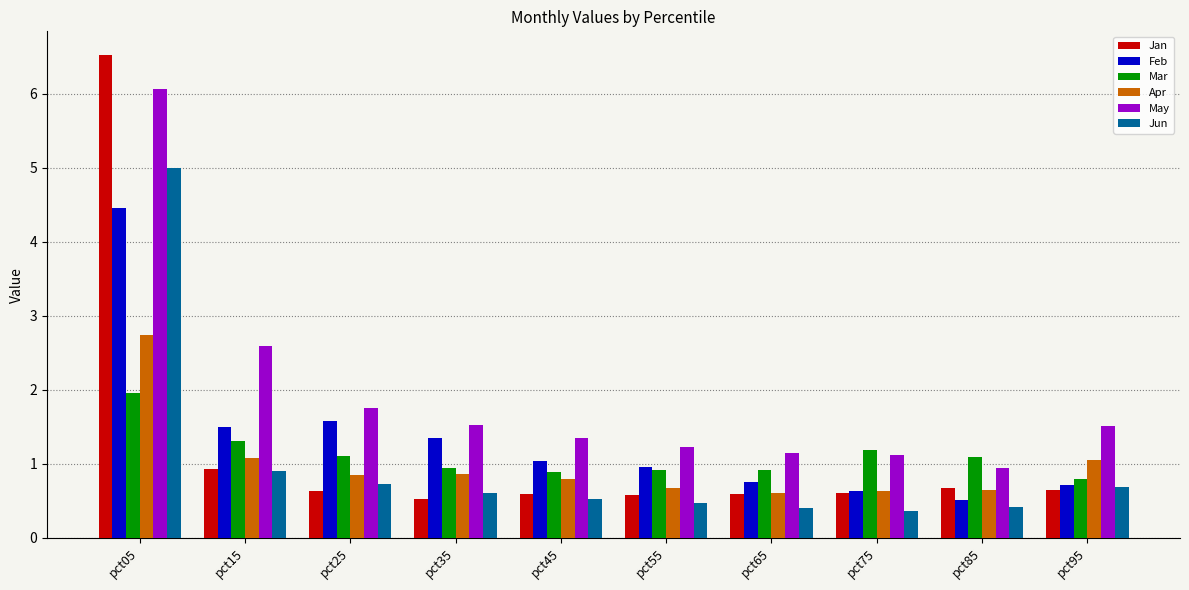

Read the May value at pct05.

6.1